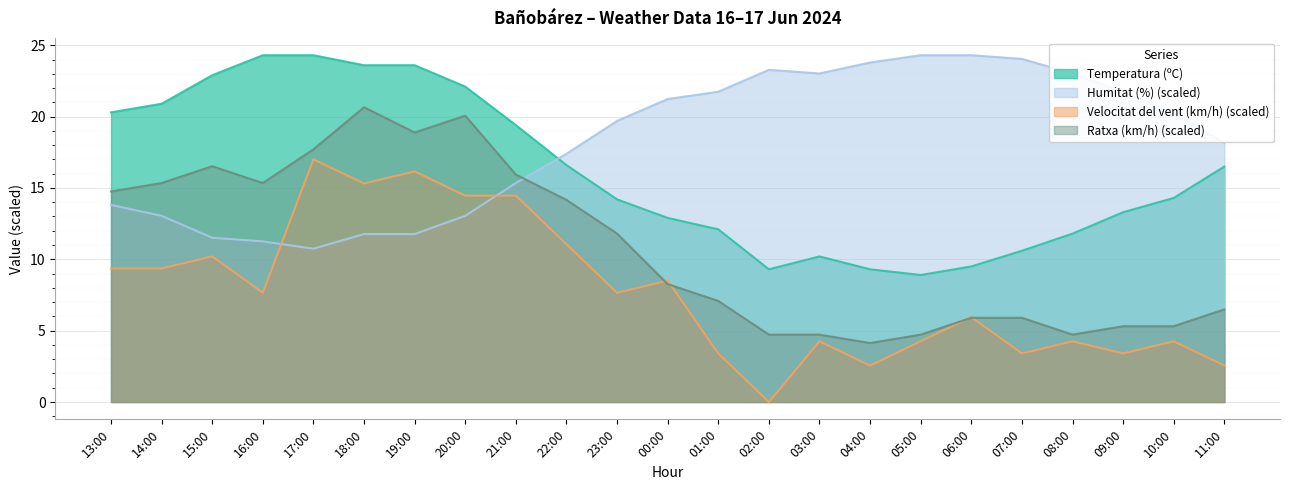

The Humitat (%) series shows 4.8 at 17:00. True or false?

False